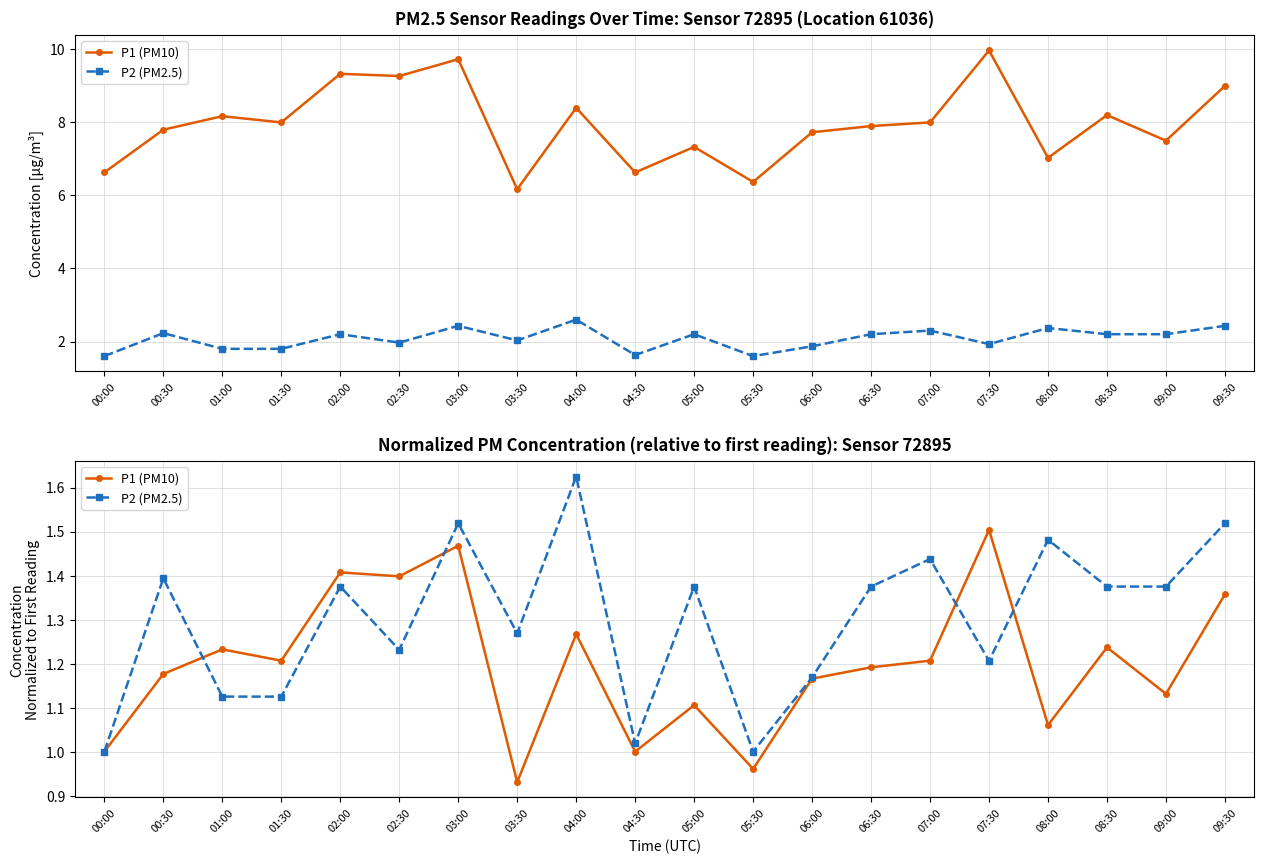

What are all the series names shown in the legend?

P1 (PM10), P2 (PM2.5)